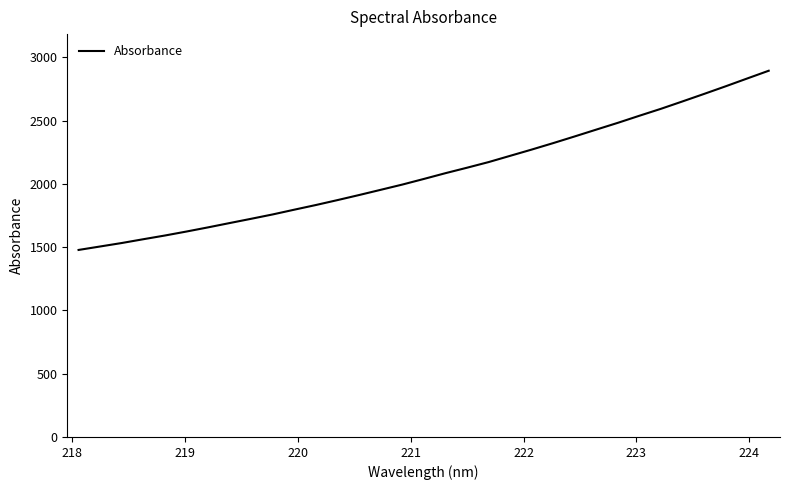

What is the difference between the maximum and minimum values?

1415.7